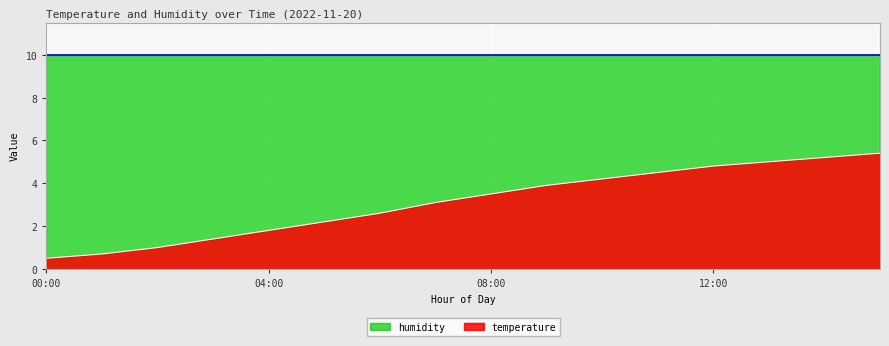

Which category has the highest value across all series?

15:00